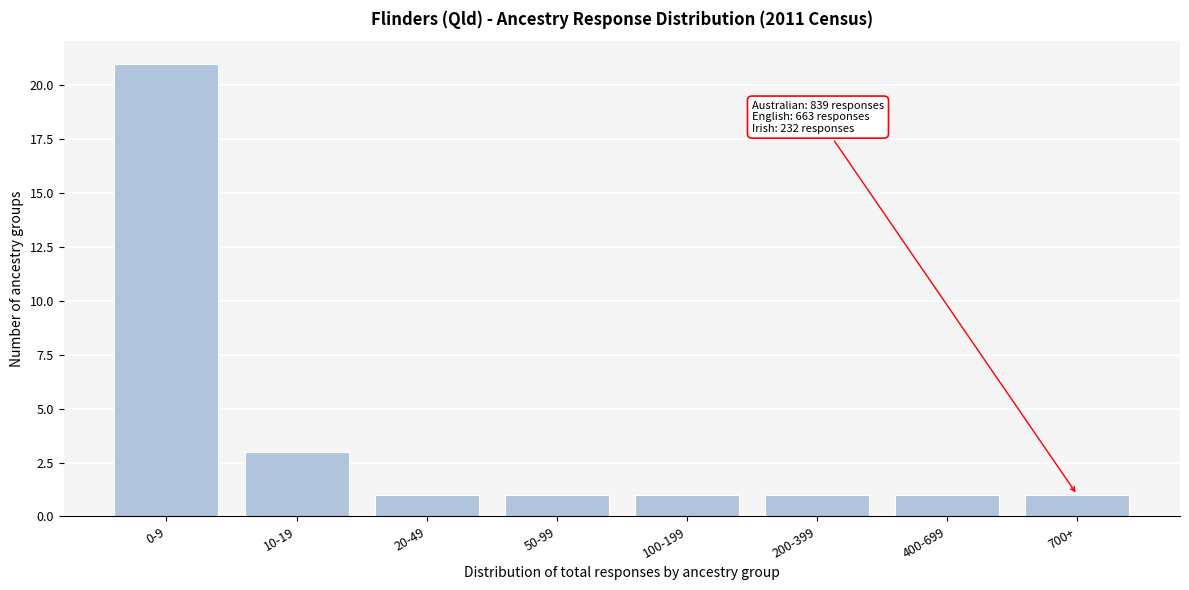

Reading left to right, what are all the values shown in this chart?

21	3	1	1	1	1	1	1